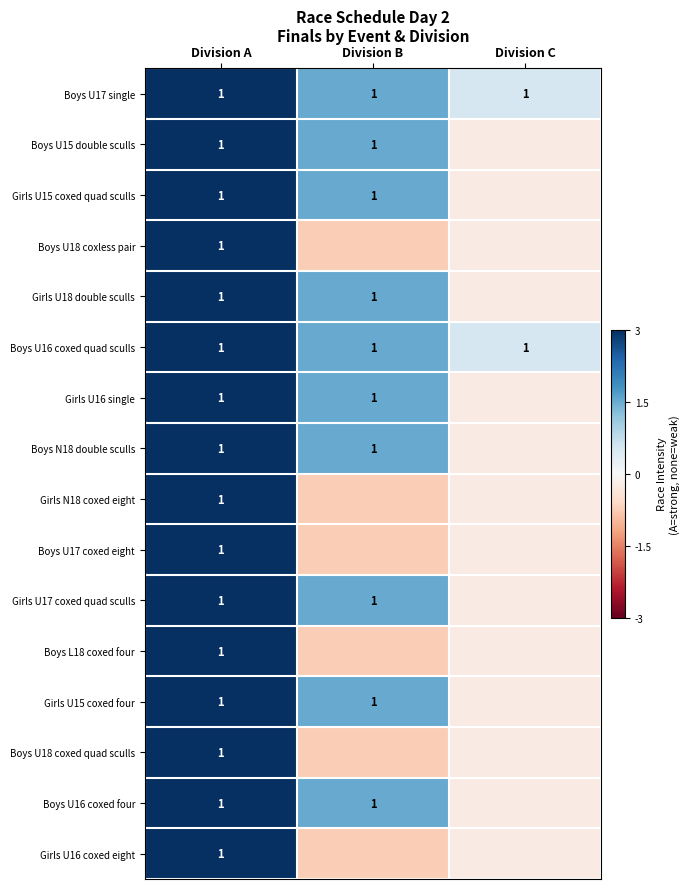

What is the total value across all series at Division A?

16.0